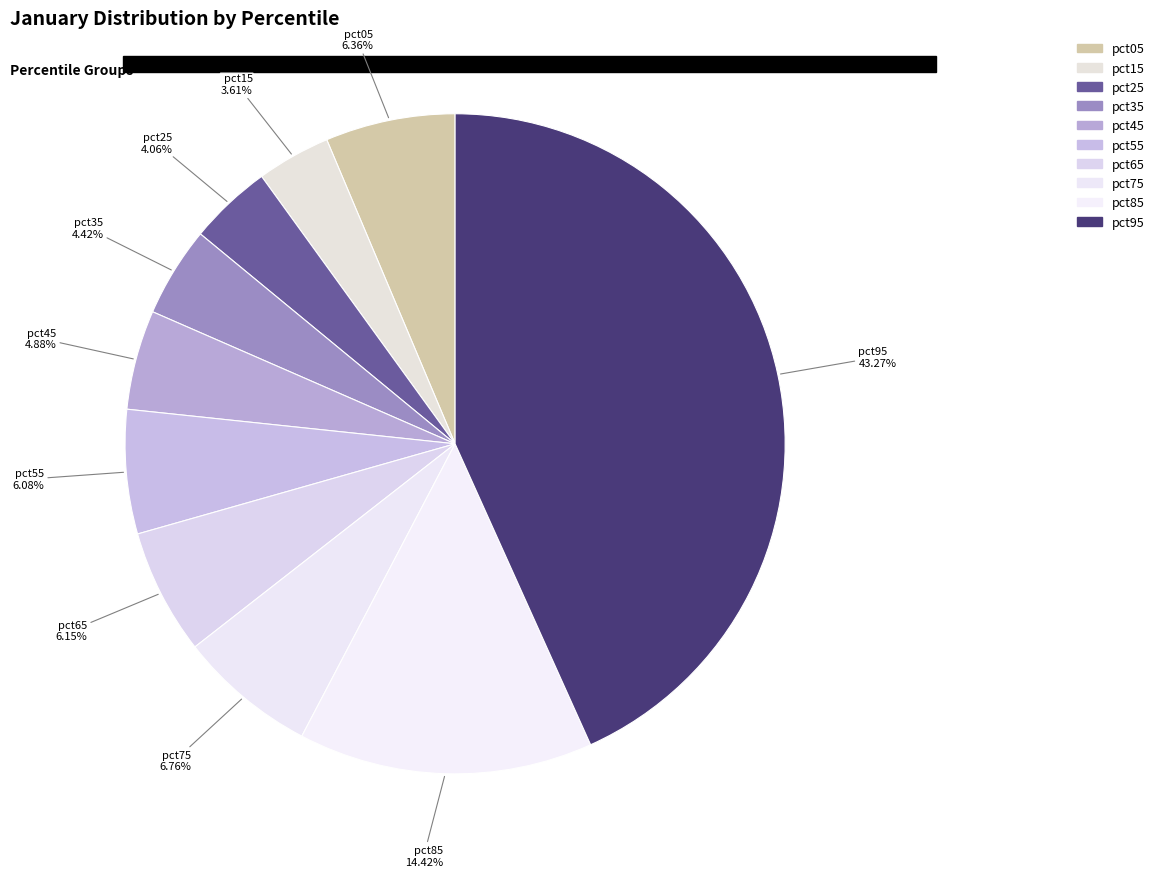

True or false: pct35 accounts for 4% of the total.

True